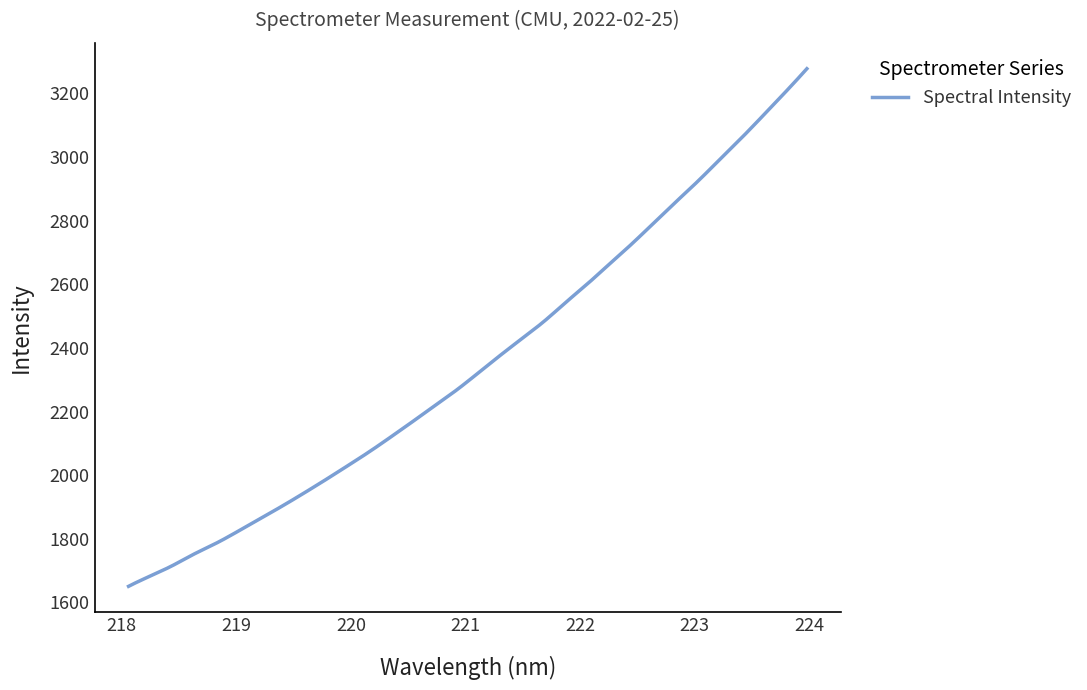

What is the difference between the maximum and minimum values?

1627.0